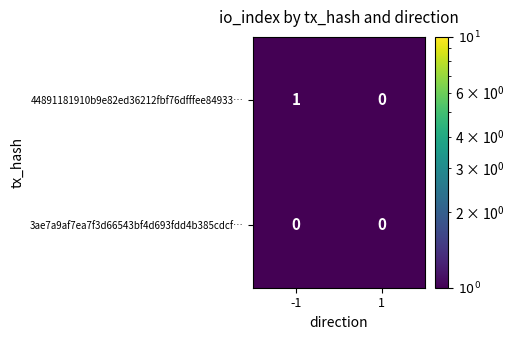

Which series has the largest range (max minus min)?

44891181910b9e82ed36212fbf76dfffee84933…